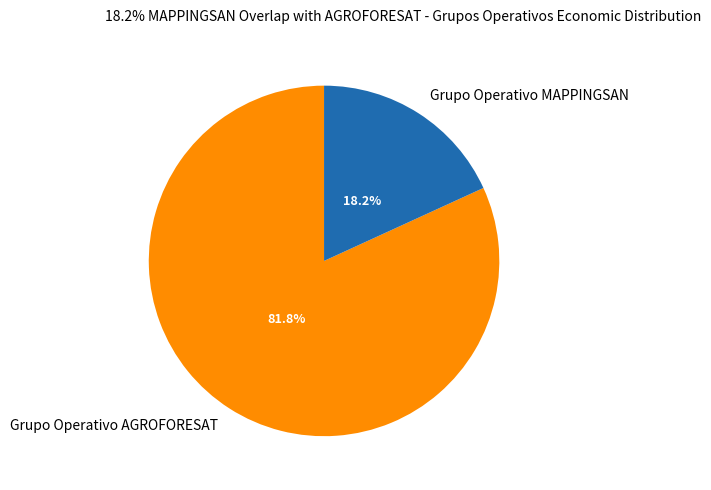

What is the smallest slice in the pie chart?

Grupo Operativo MAPPINGSAN